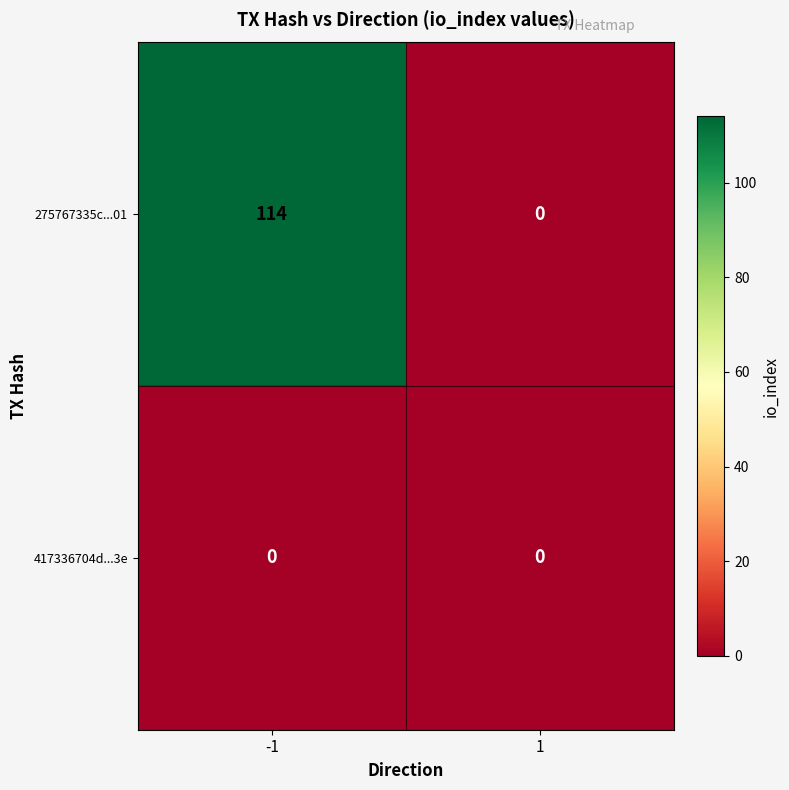

Is it true that 275767335c...01 equals 114 at -1?

True